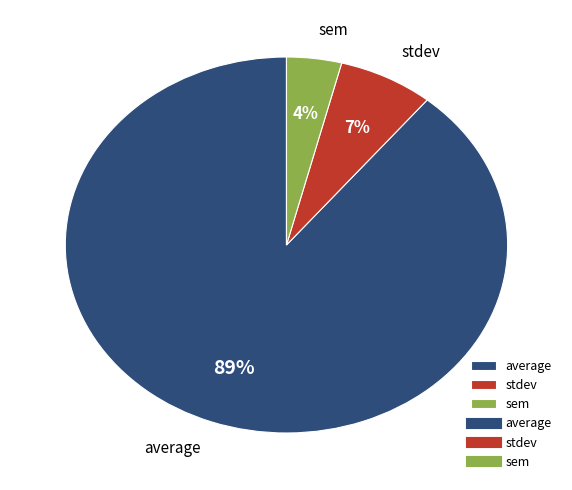

Between stdev and sem, which is larger?

stdev